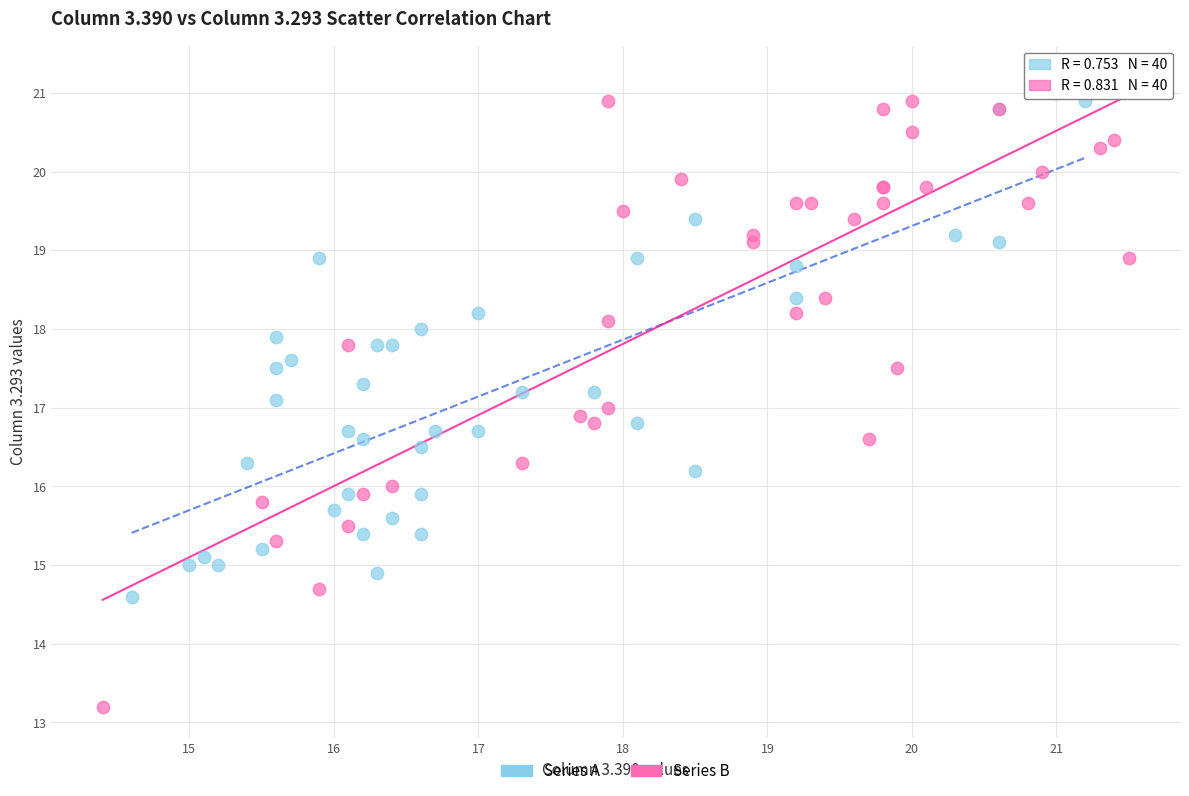

Which series reaches the minimum Y coordinate?

Series B